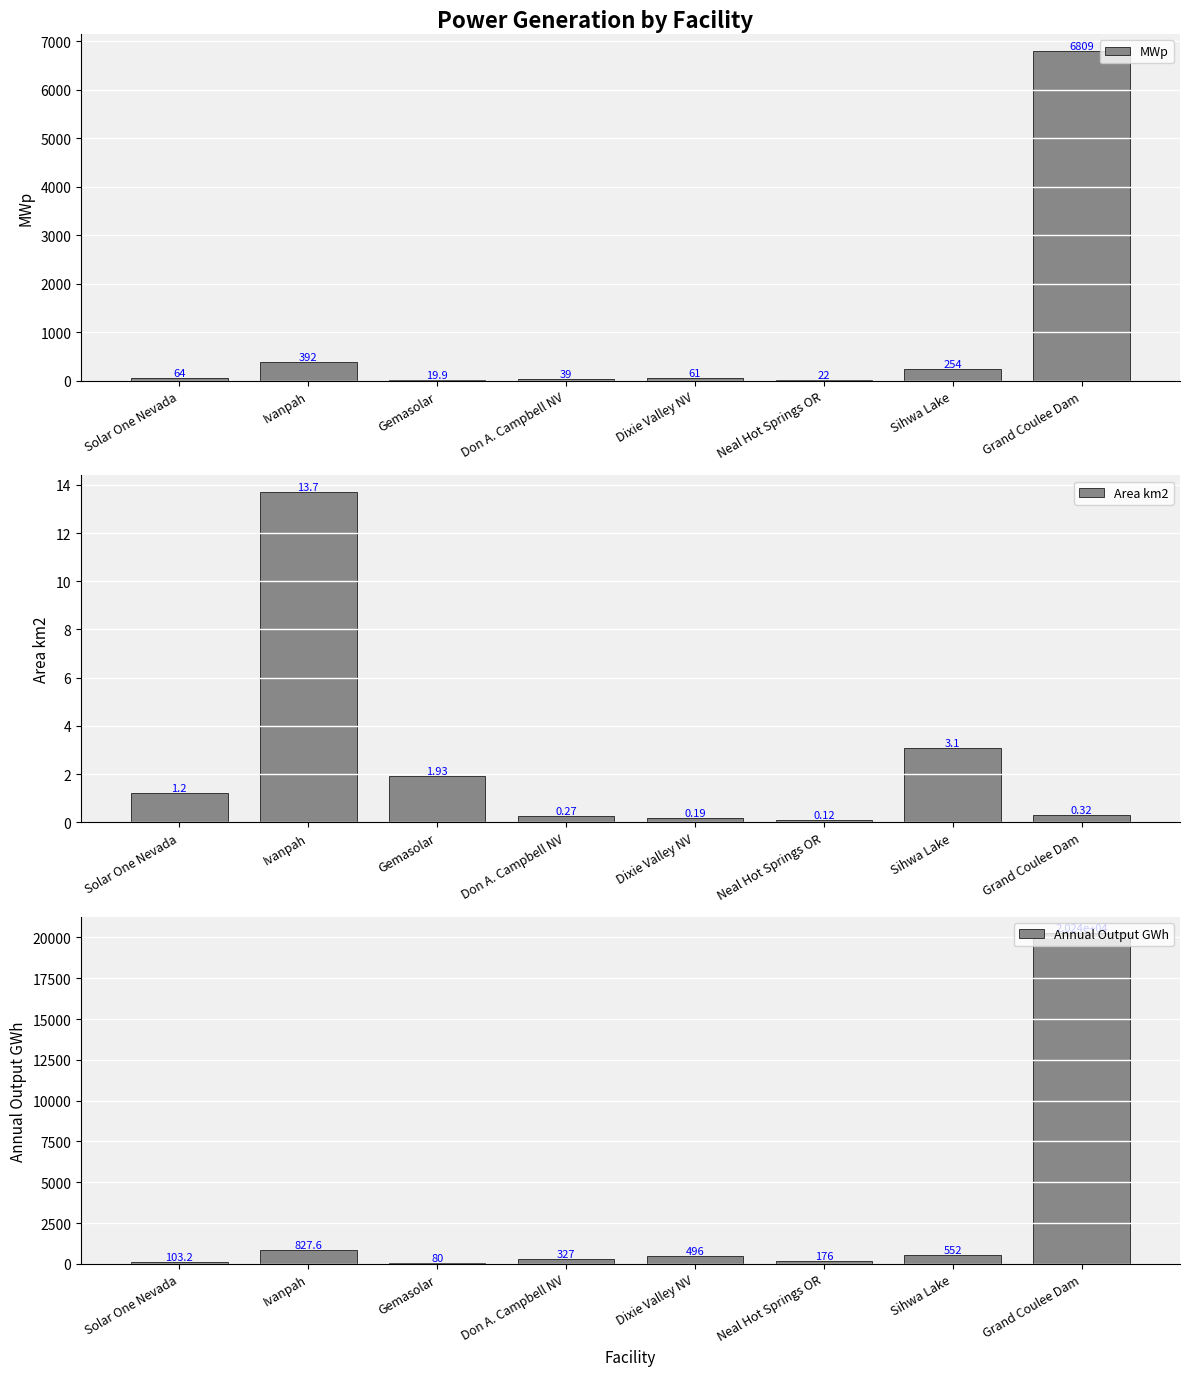

What is the sum of all Annual Output GWh values?

22801.7